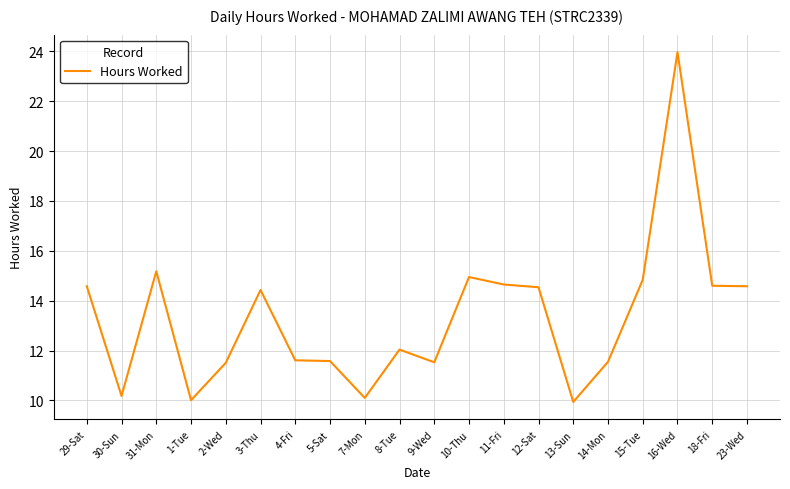

The chart shows a value of 14.4 at 3-Thu. True or false?

True